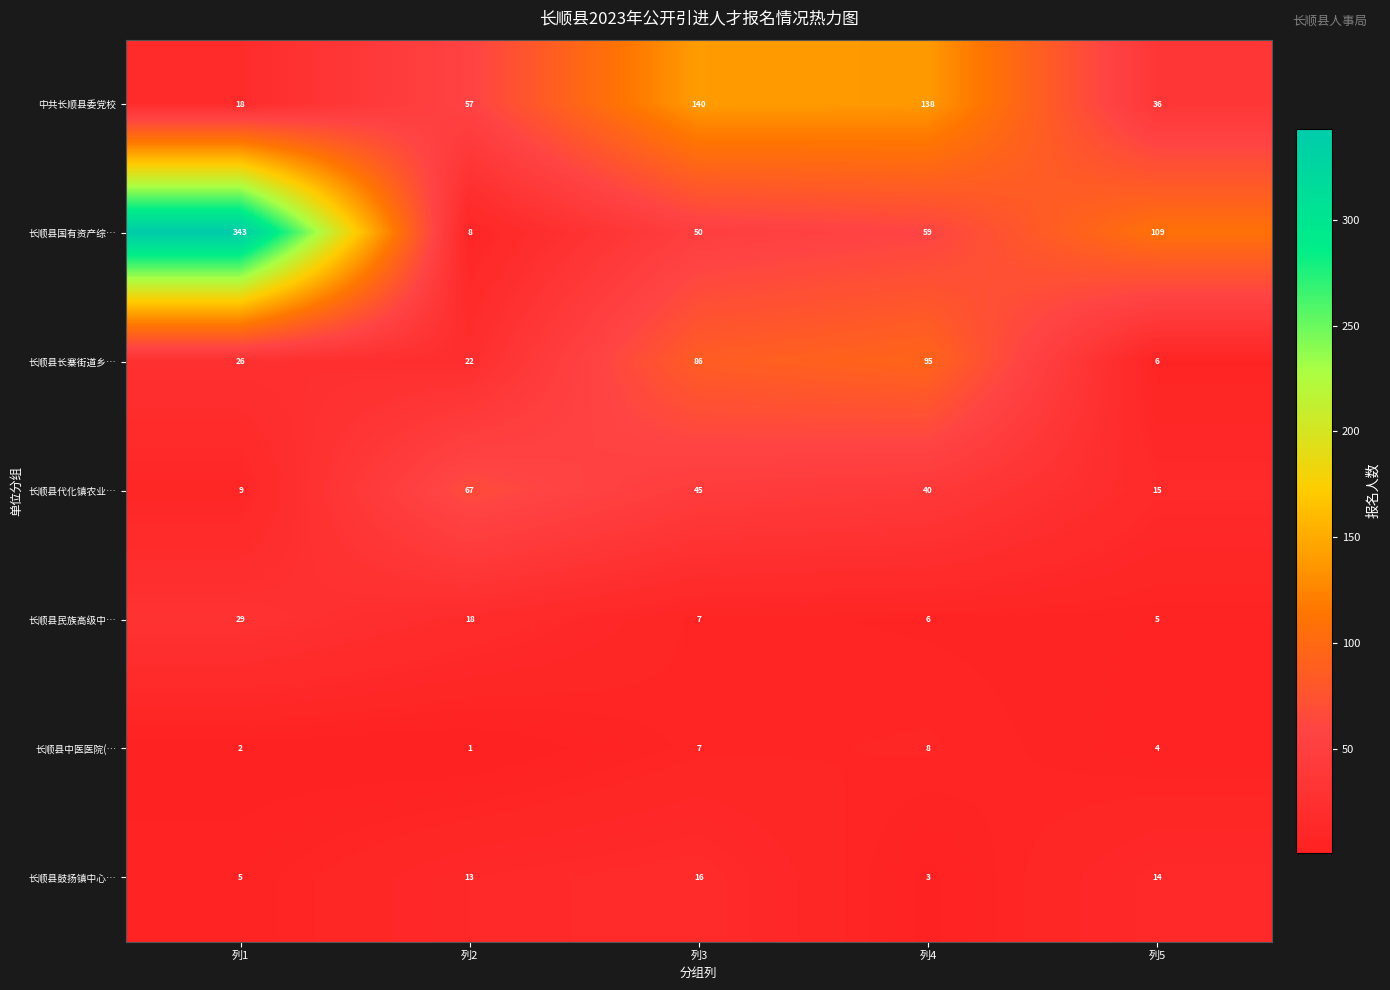

Rank the series at 列4 from lowest to highest value.

长顺县鼓扬镇中心…, 长顺县民族高级中…, 长顺县中医医院(…, 长顺县代化镇农业…, 长顺县国有资产综…, 长顺县长寨街道乡…, 中共长顺县委党校